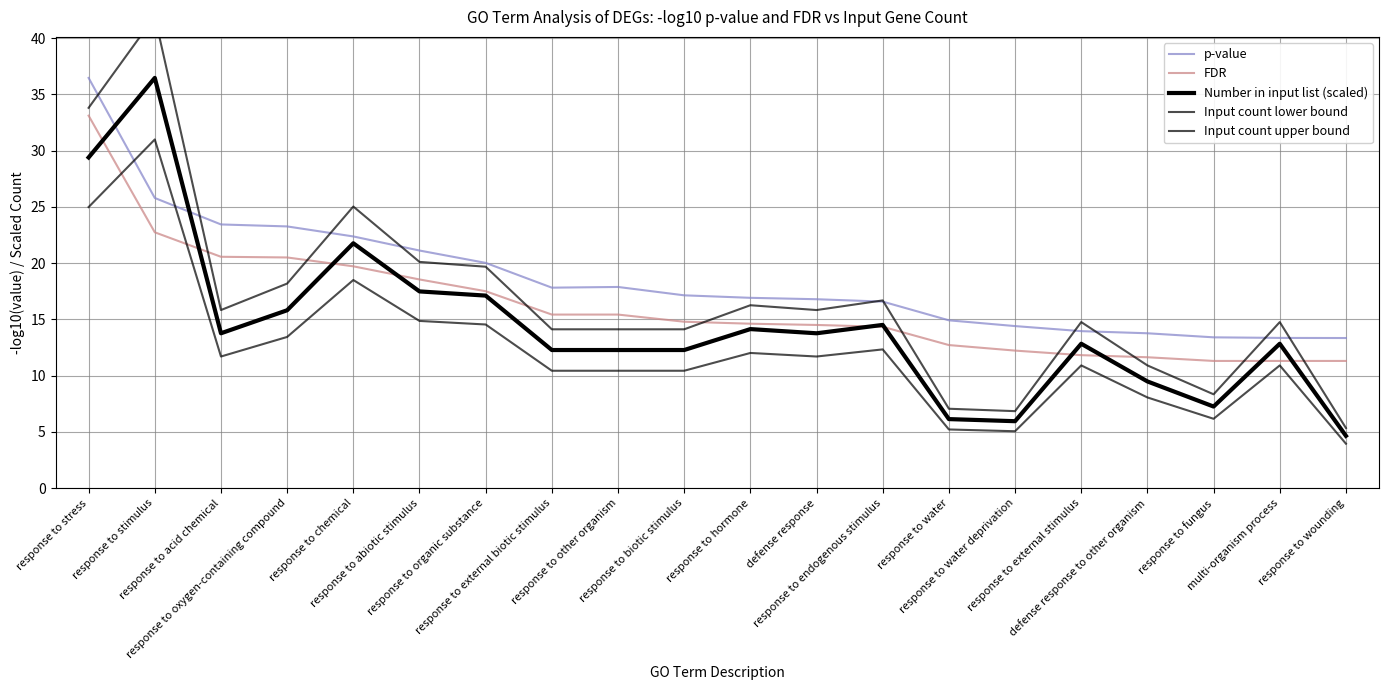

What is the minimum value shown in the chart?

4.0